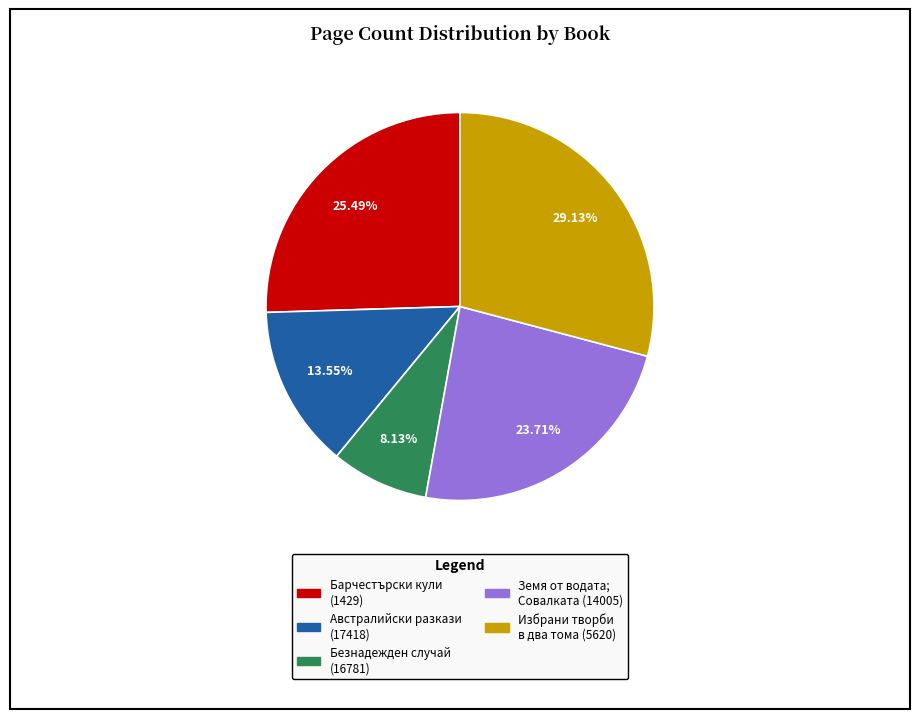

Which category has the biggest portion of the pie?

Избрани творби в два тома (5620)